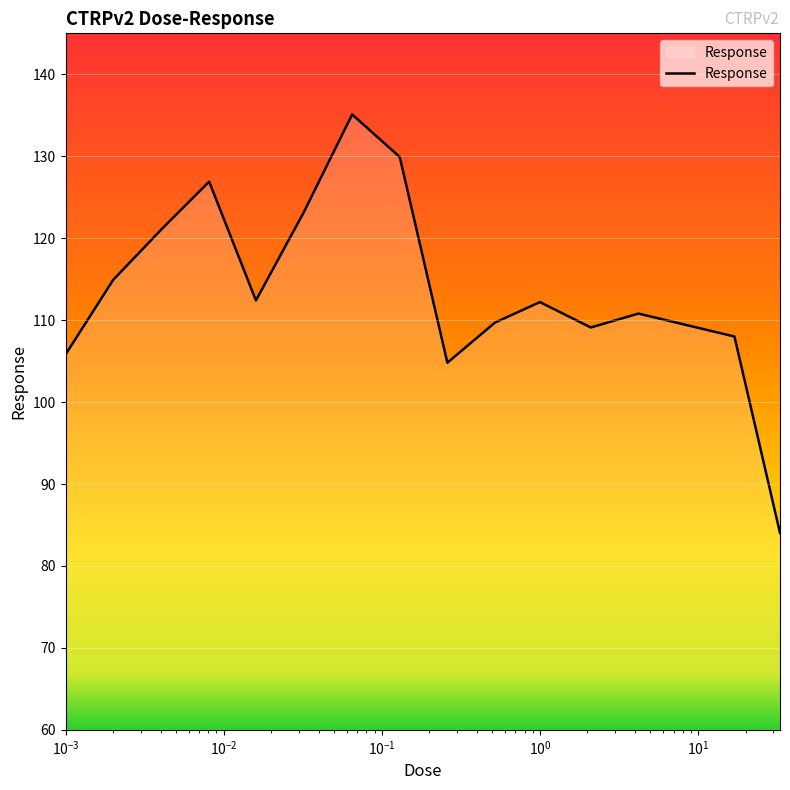

How many lines are shown in the chart?

1